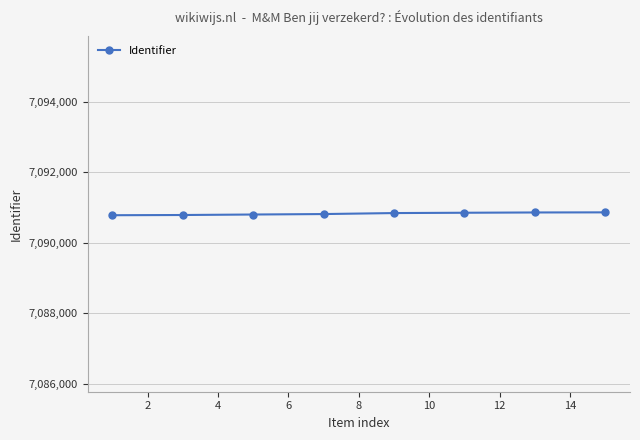

What is the greatest value displayed?

7090861